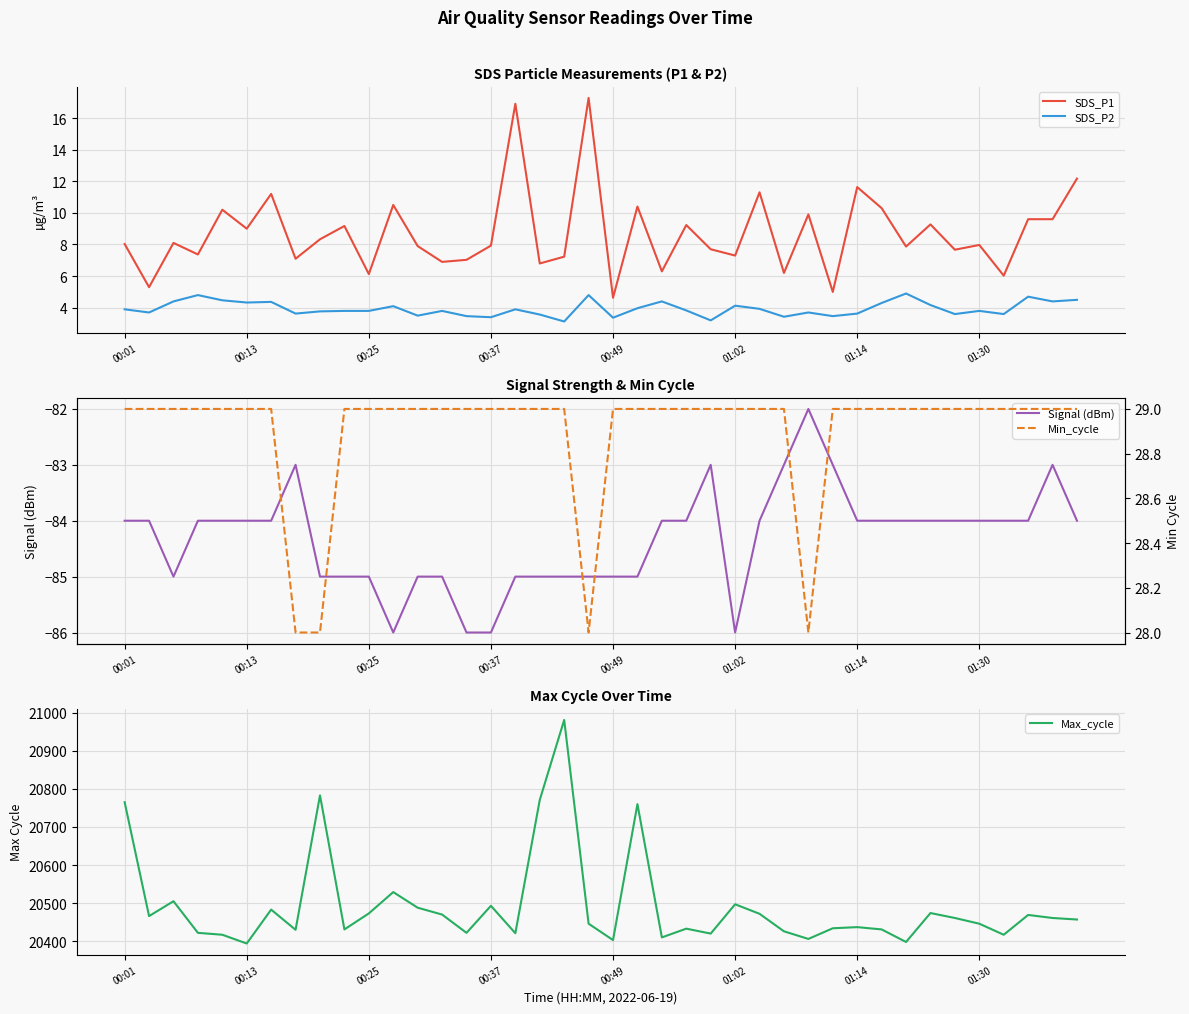

What is the difference between the maximum and minimum values in the Max_cycle series?

587